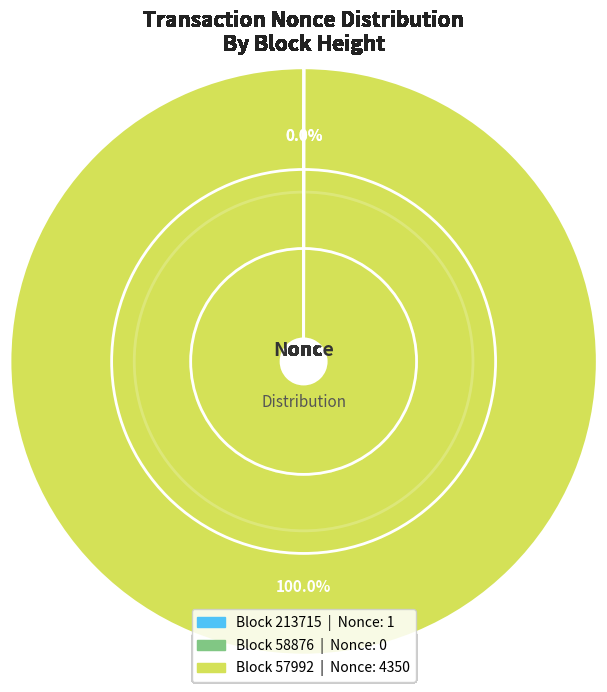

To the nearest percent, what percentage of the pie is 57992?

100%